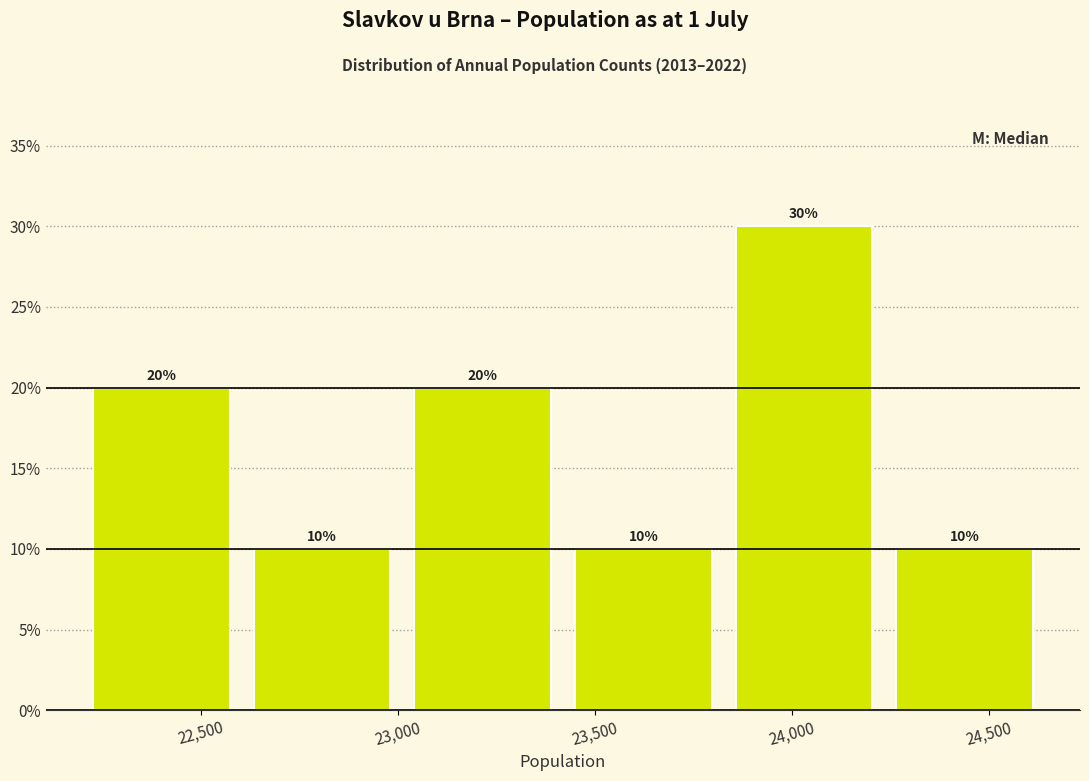

Over which range of the x-axis is the bar tallest?

23850 to 24250